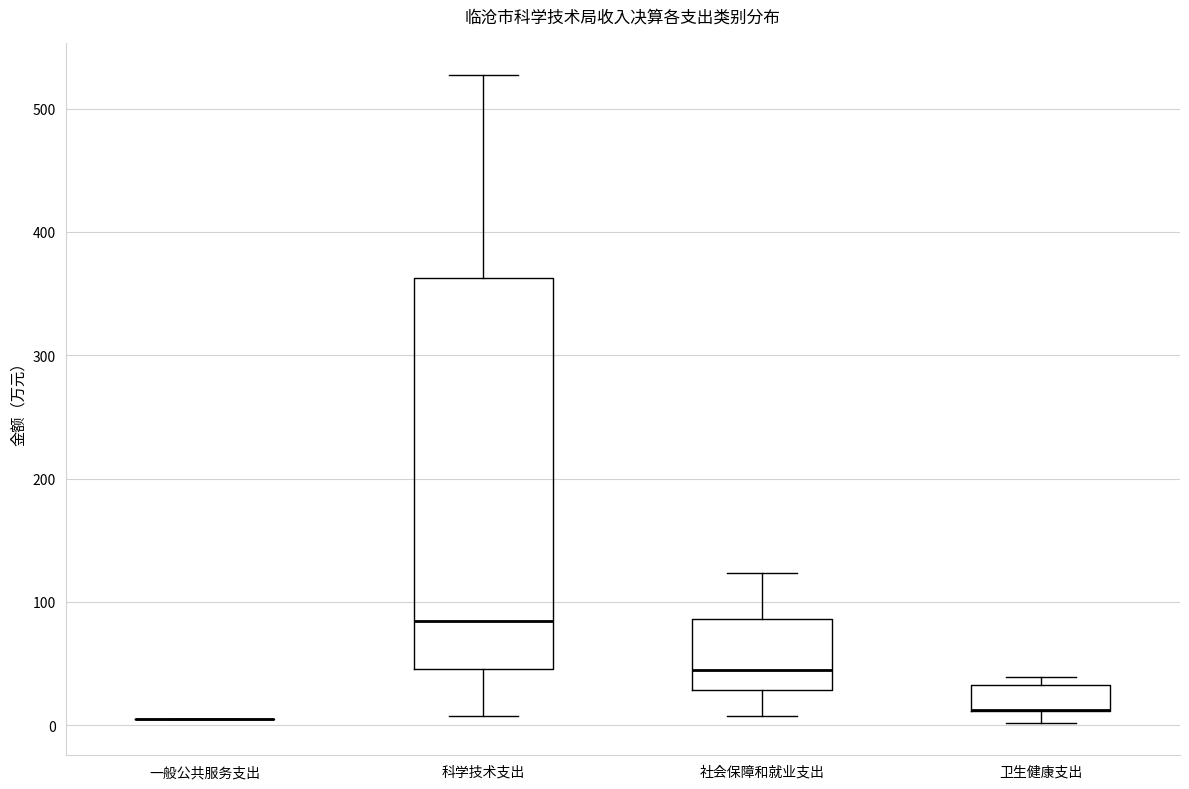

Where does the upper whisker of the box for 科学技术支出 end on the y-axis? The values are not printed on the chart, so give them approximately, as read against the axis.

530